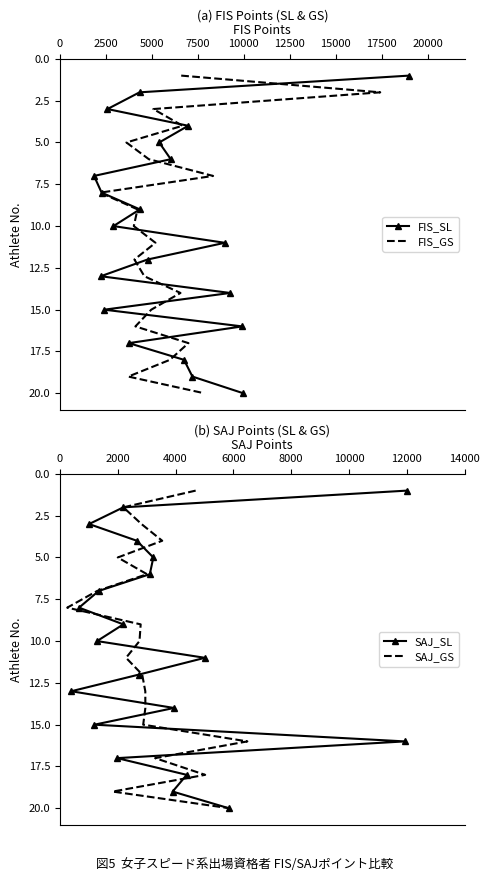

What are all the series names shown in the legend?

FIS_SL, FIS_GS, SAJ_SL, SAJ_GS